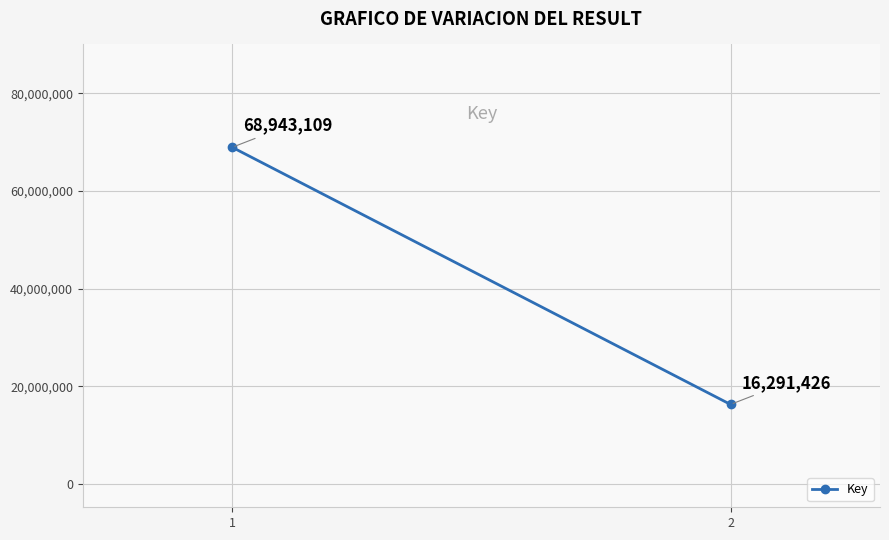

What is the greatest value displayed?

68943109